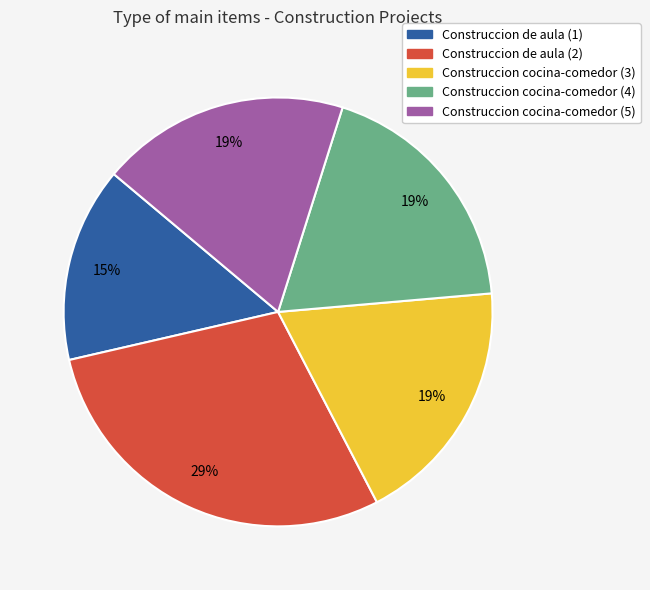

What percentage is the Construccion de aula (2) slice, to the nearest percent?

29%